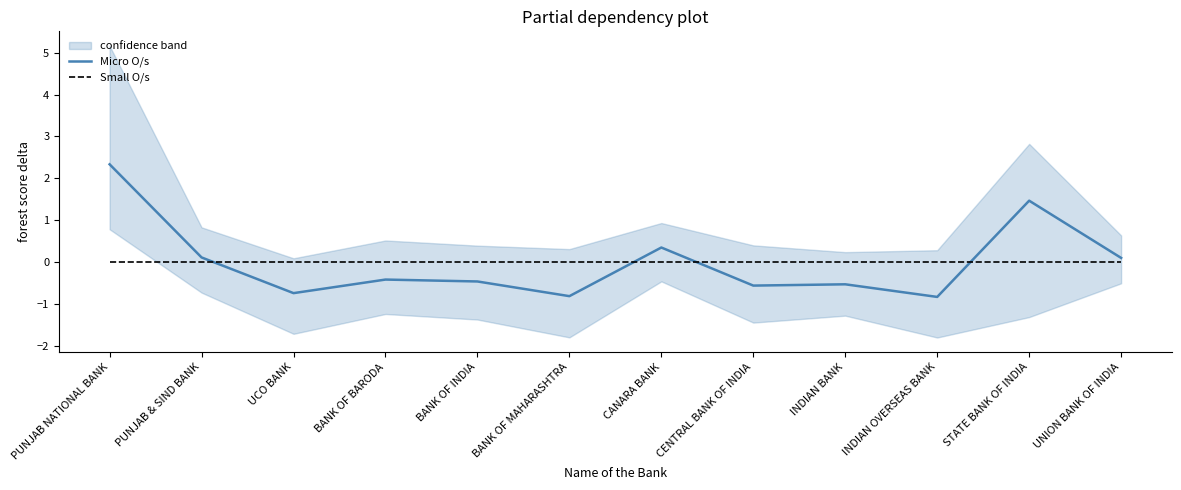

What is the sum of the Micro O/s values at BANK OF MAHARASHTRA and BANK OF INDIA?

-1.3